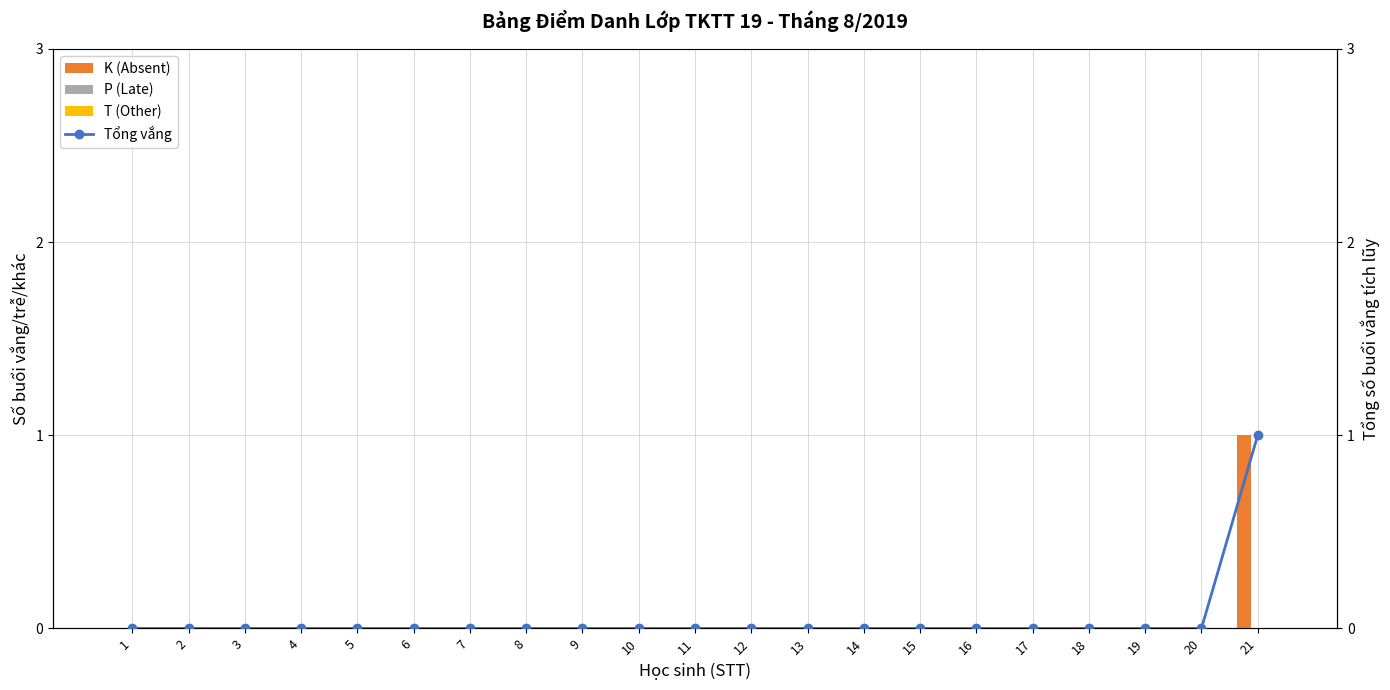

Is the value of K (Absent) at 14 greater than the value of Tổng vắng at 3?

No